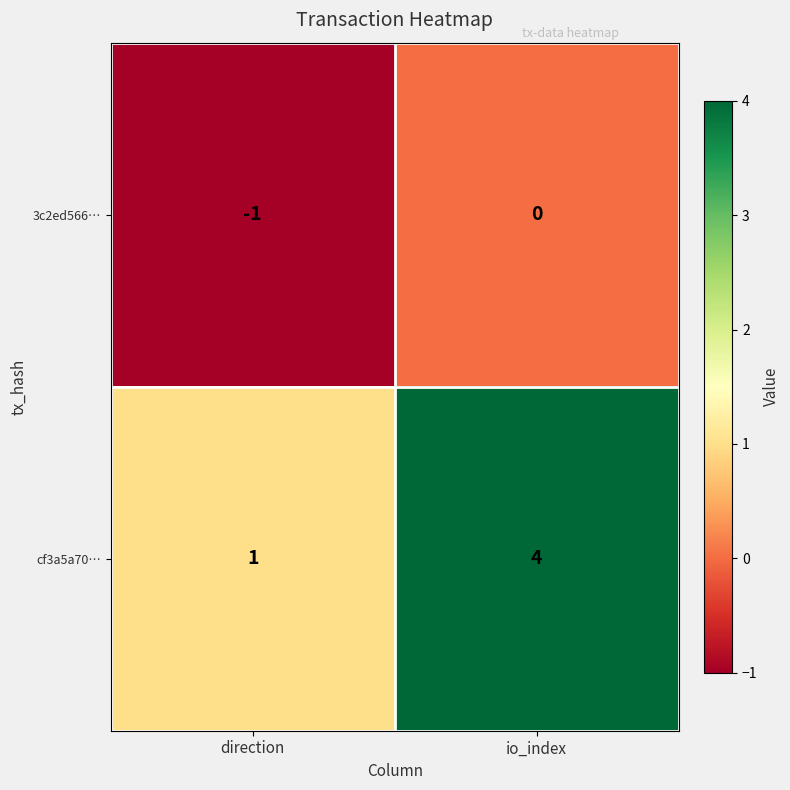

Which series has the largest total across all categories?

cf3a5a70…